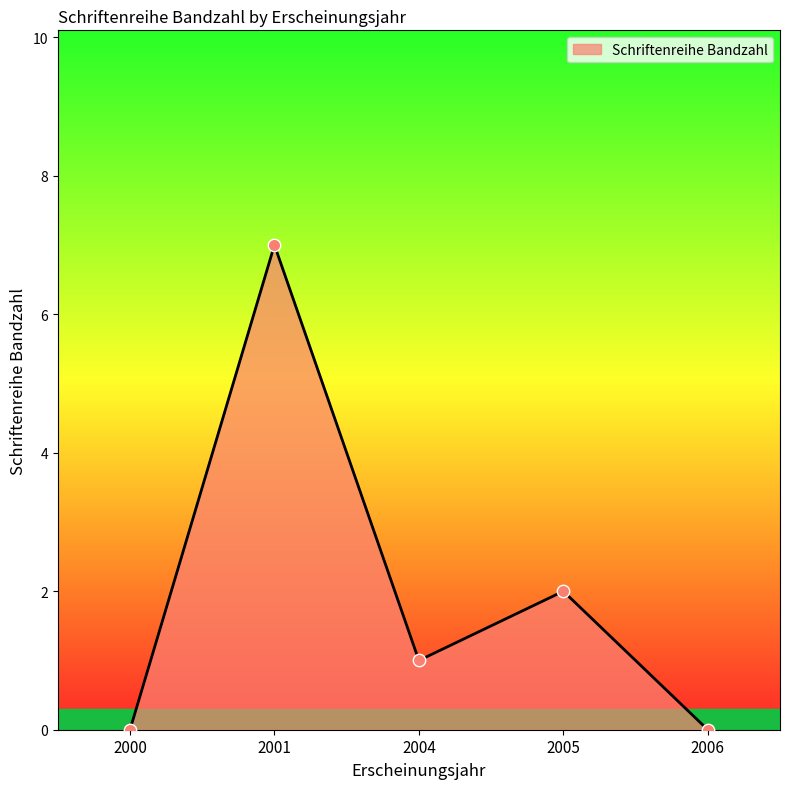

Approximately how many times larger is the value at 2001 compared to 2004?

7.0